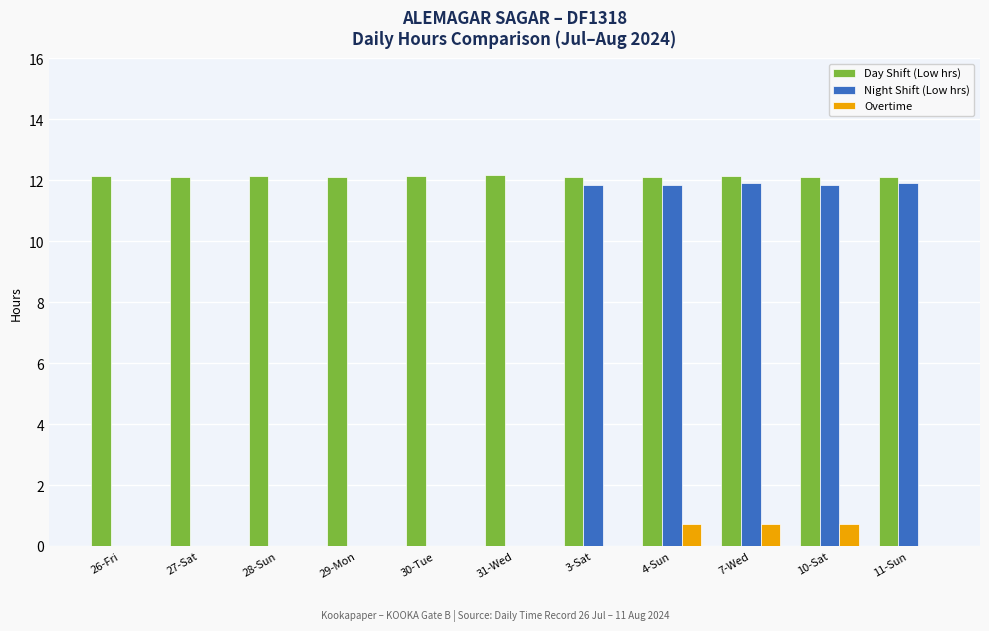

How many data points does each series have?

11